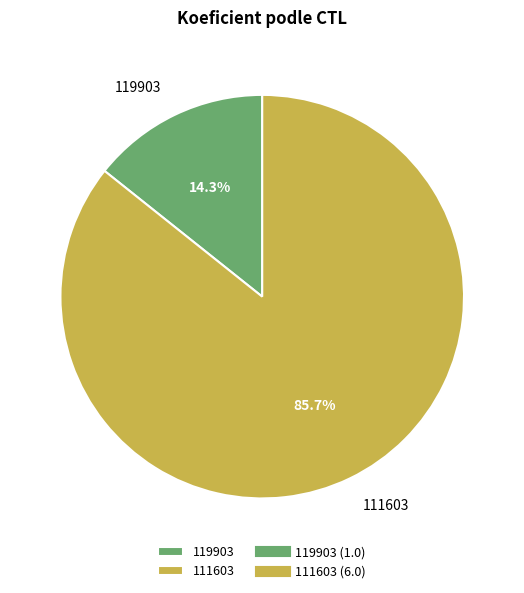

Which slice represents more than half of the pie?

111603